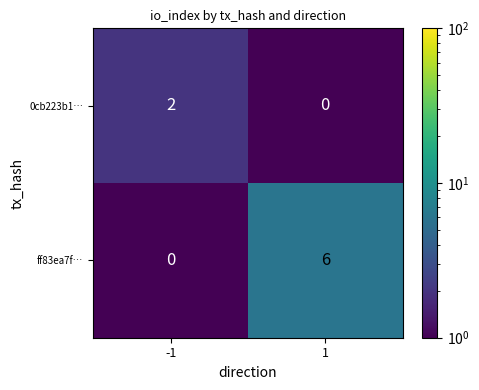

What is the greatest value displayed?

6